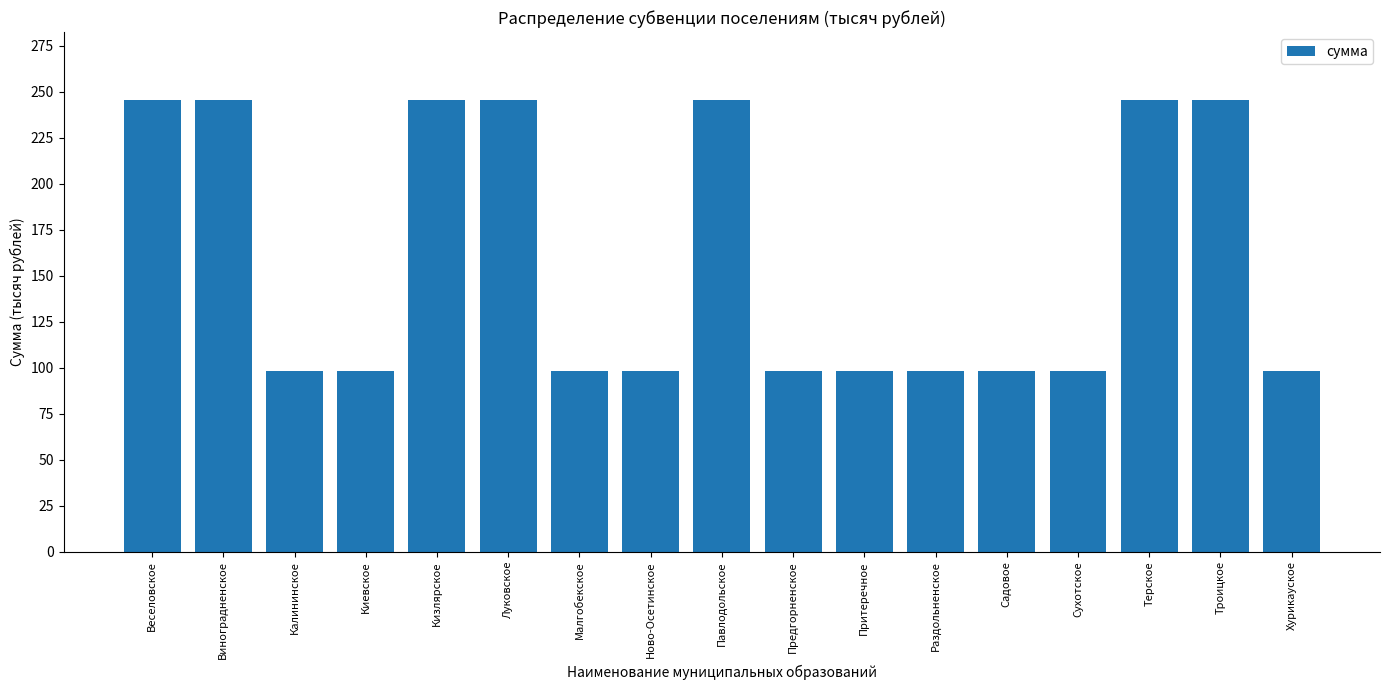

What is the approximate value at Ново-Осетинское?

98.3